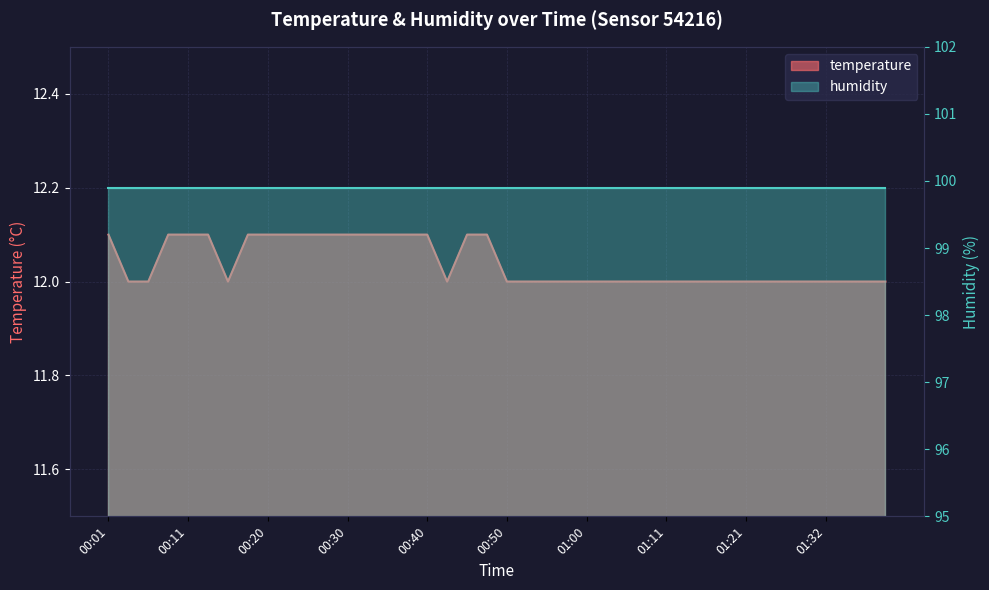

True or false: the data has more than 1 interior local peaks.

False